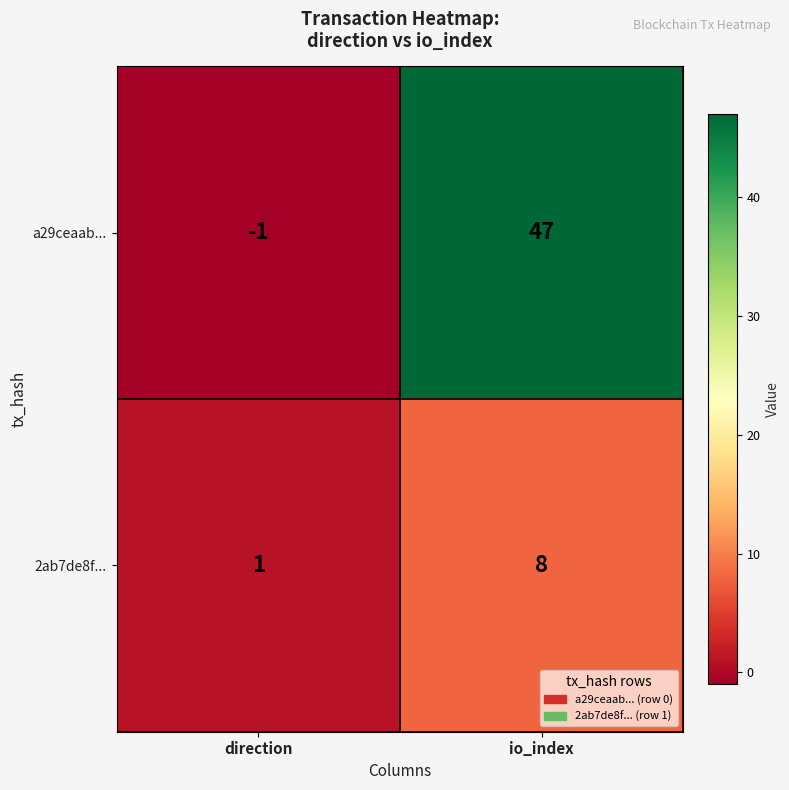

Where is a29ceaab... nearest to the value 23?

direction